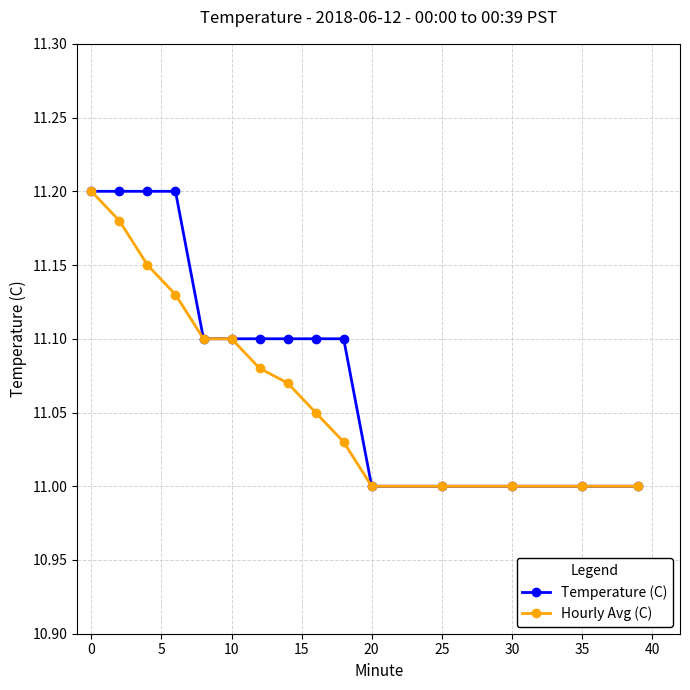

Which series has the largest total across all categories?

Temperature (C)